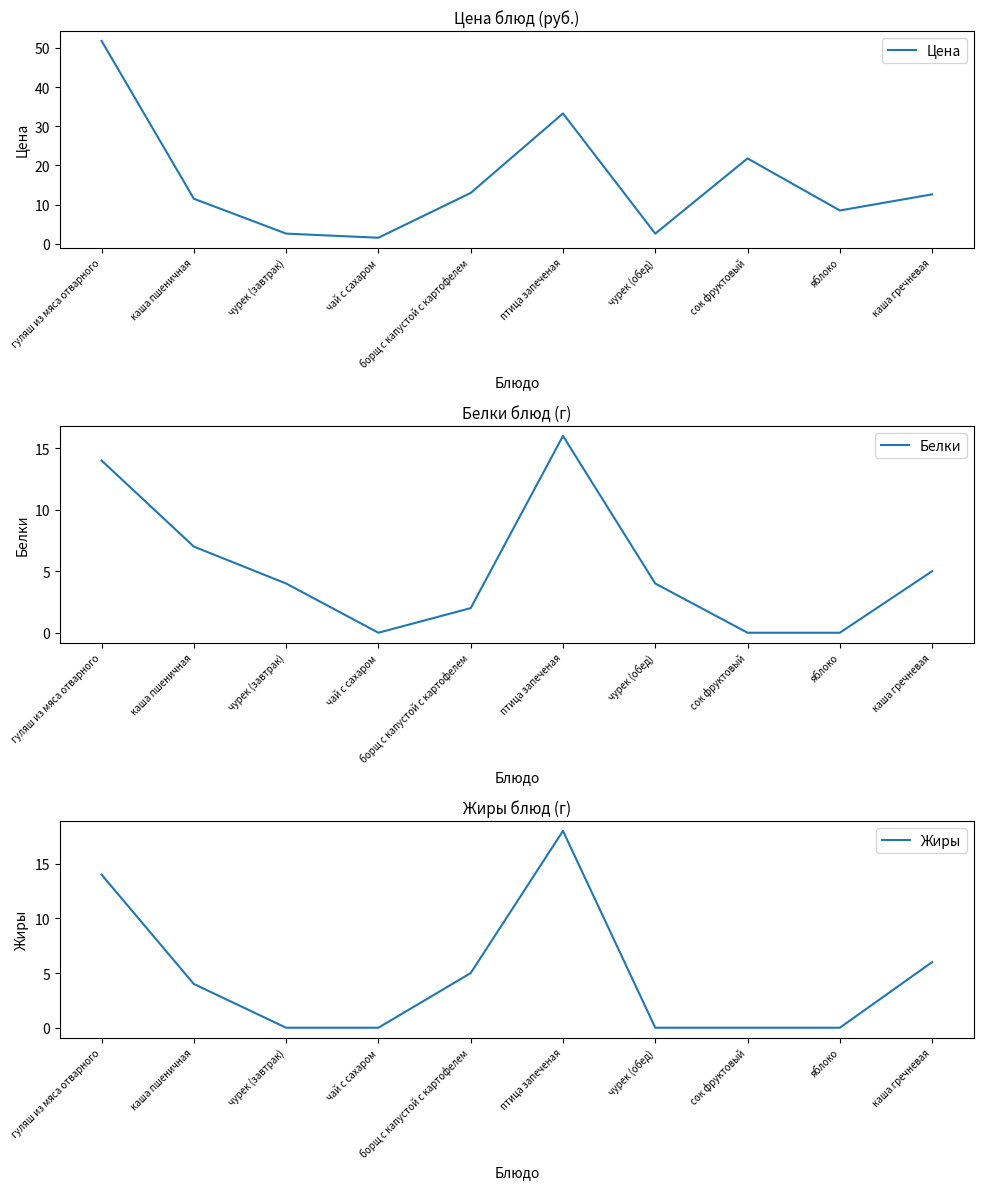

At which category is the sum across all series the highest?

гуляш из мяса отварного